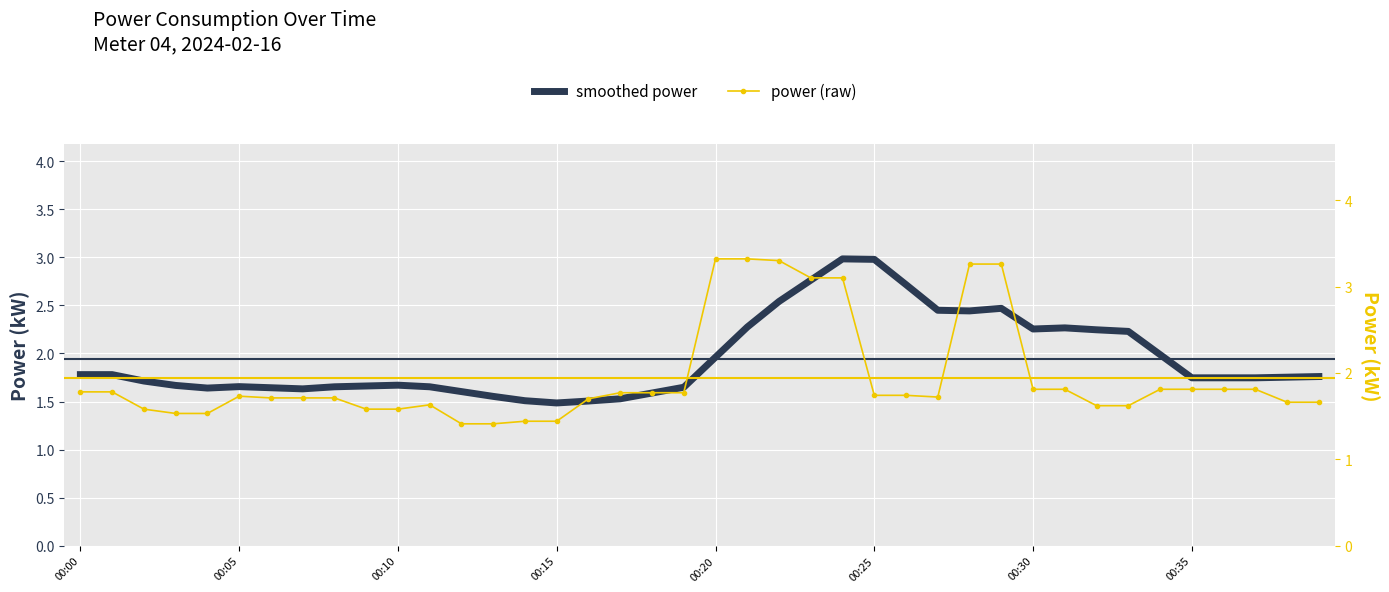

What is the difference between the highest and lowest values at 32?

0.6